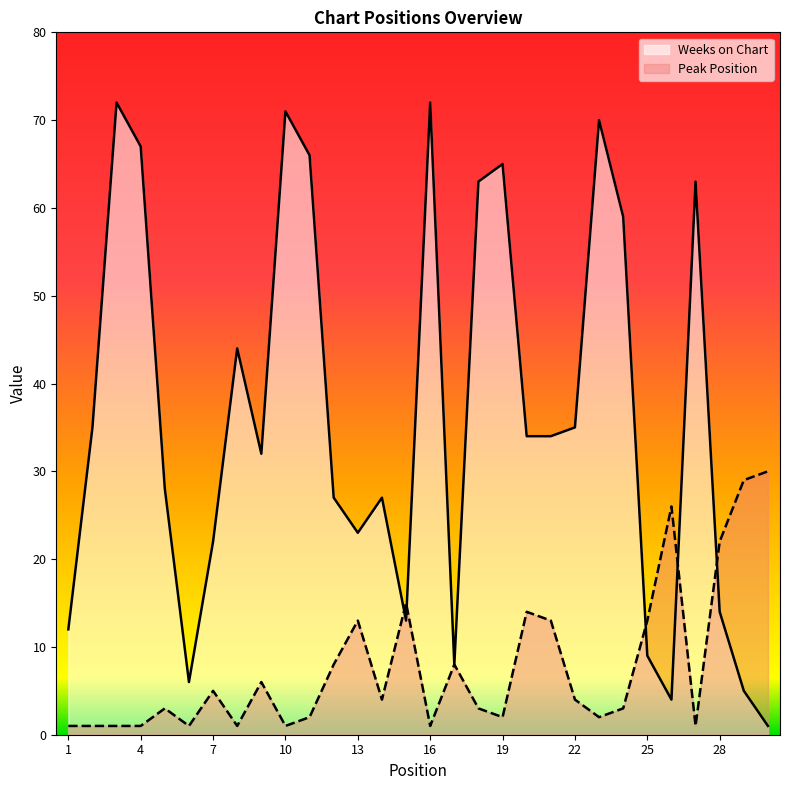

At which label is Weeks on Chart closest to 36?

2